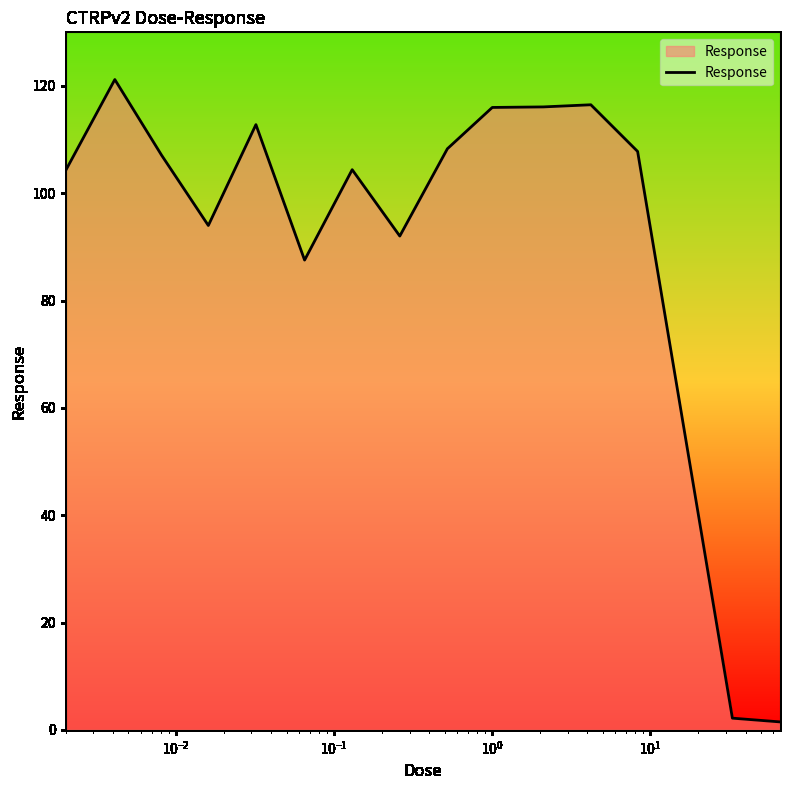

What is the greatest value displayed?

121.2